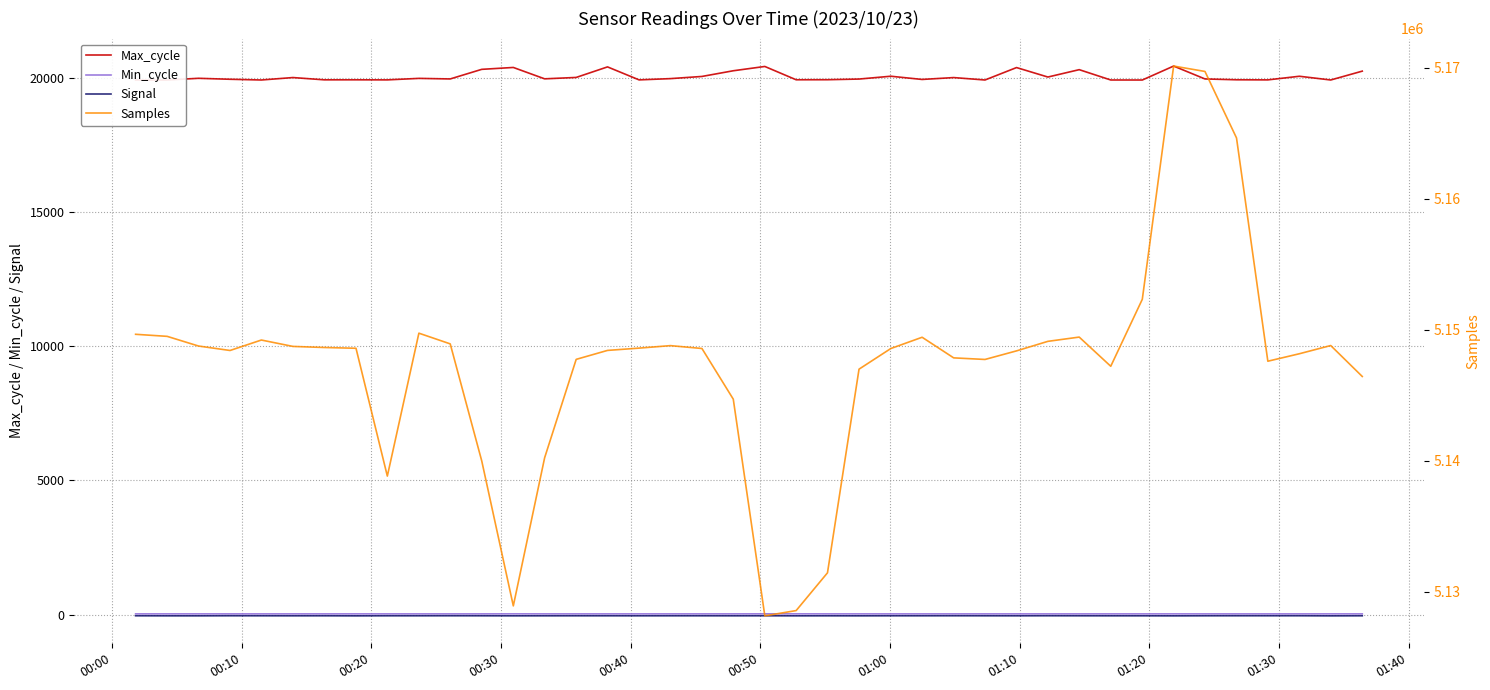

What is the lowest value of the Max_cycle series?

19922